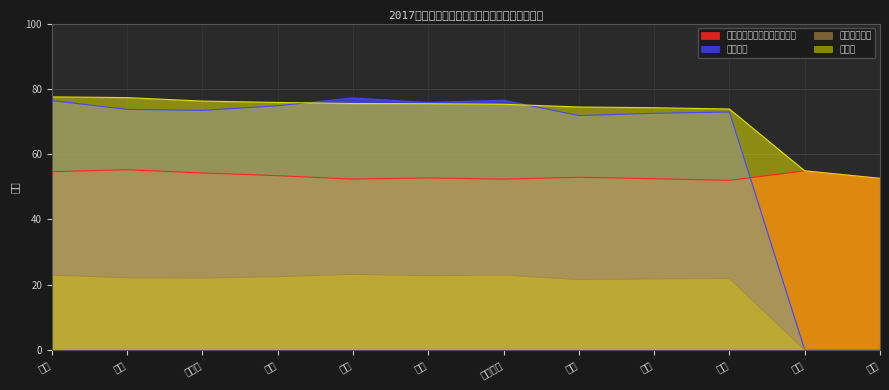

How many categories are shown in the chart?

12